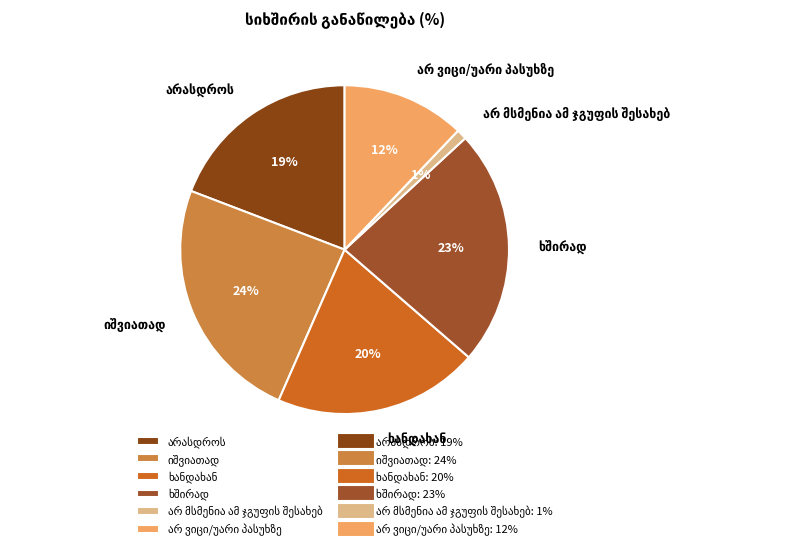

To the nearest percent, what is the difference between the largest and smallest slice percentages?

23%